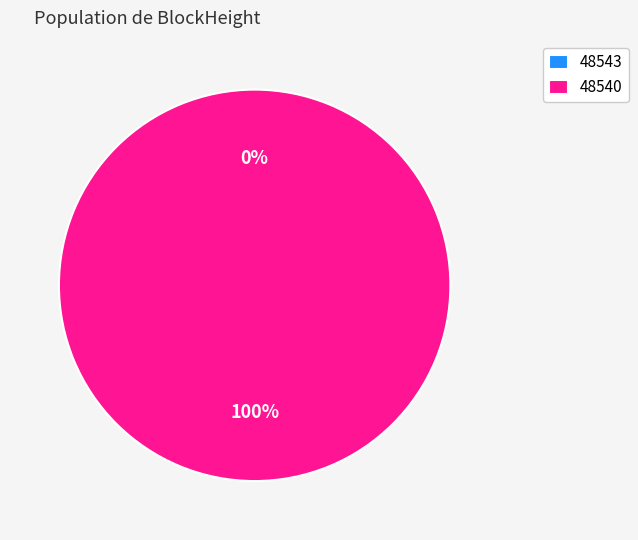

What is the change in value from 48543 to 48540?

+9886